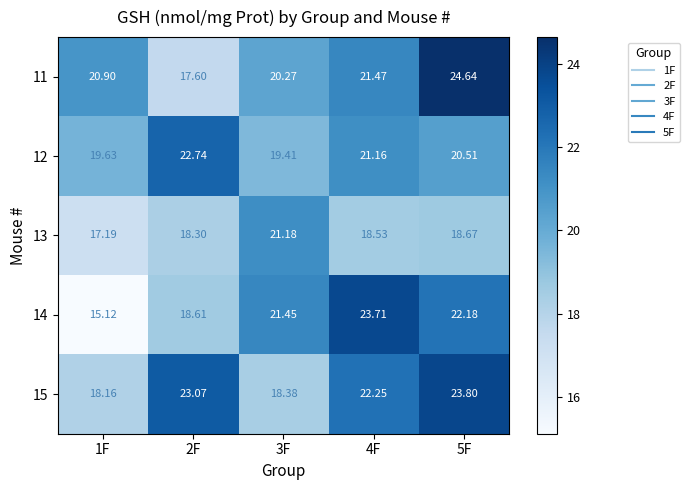

How many values in the 15 series exceed 22?

3